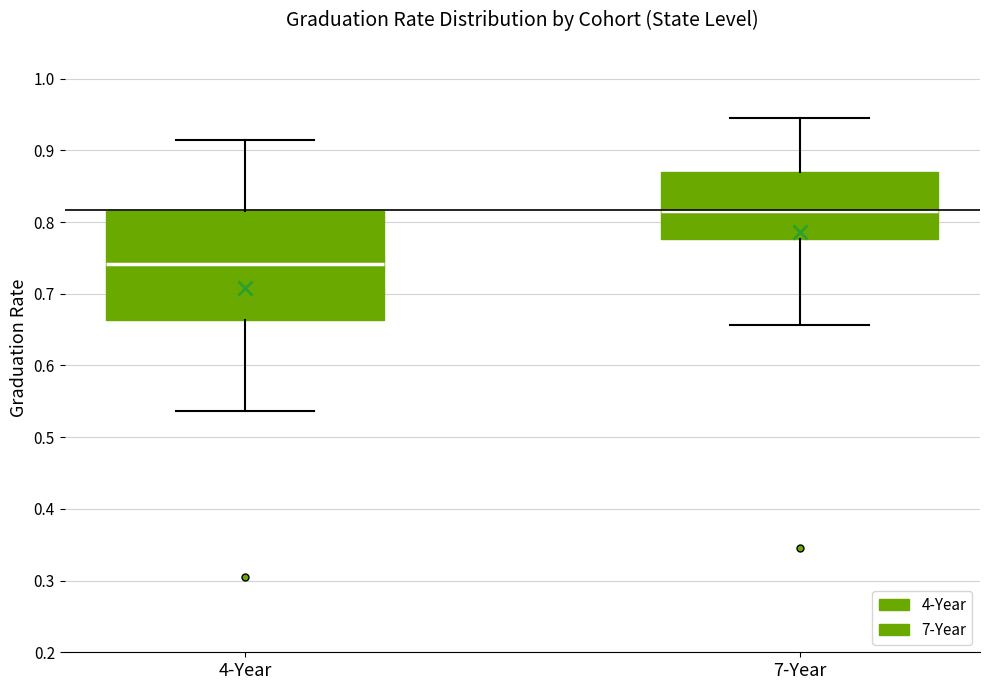

Reading left to right, read every box against the y-axis: the position of its median line, the range the box covers, and the ends of its whiskers. The values are not printed on the chart, so give them approximately, as read against the axis.

4-Year: median 0.74, box 0.66 to 0.82, whiskers 0.54 to 0.92
7-Year: median 0.82, box 0.78 to 0.87, whiskers 0.66 to 0.95